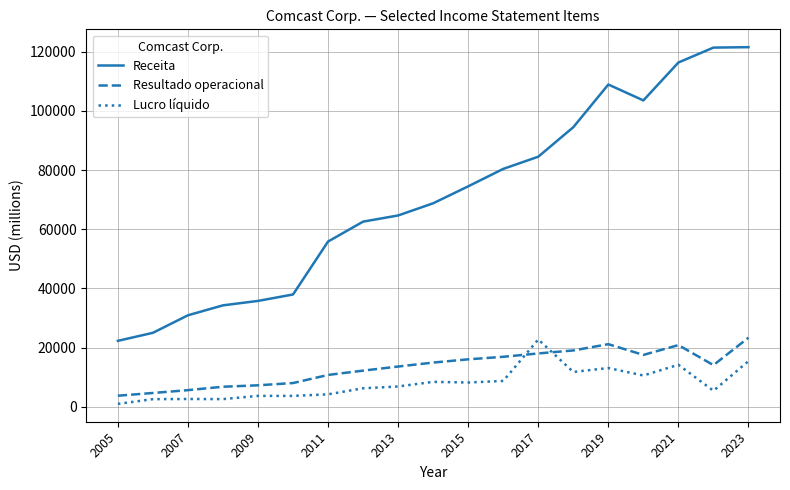

What is the difference between the maximum and minimum values in the Lucro líquido series?

21786